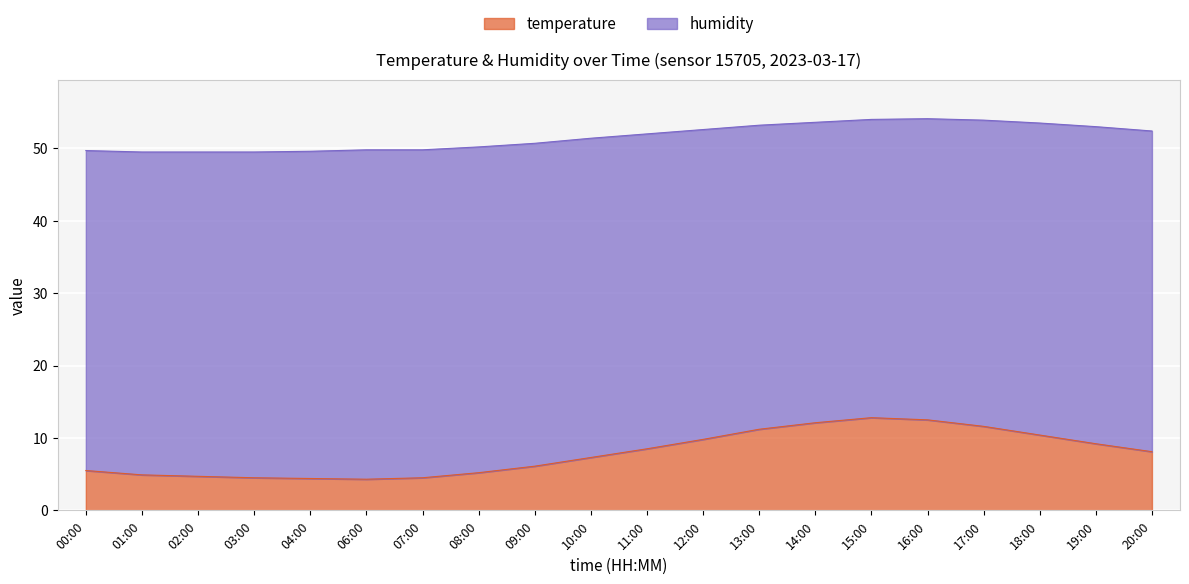

What is the minimum value shown in the chart?

4.3